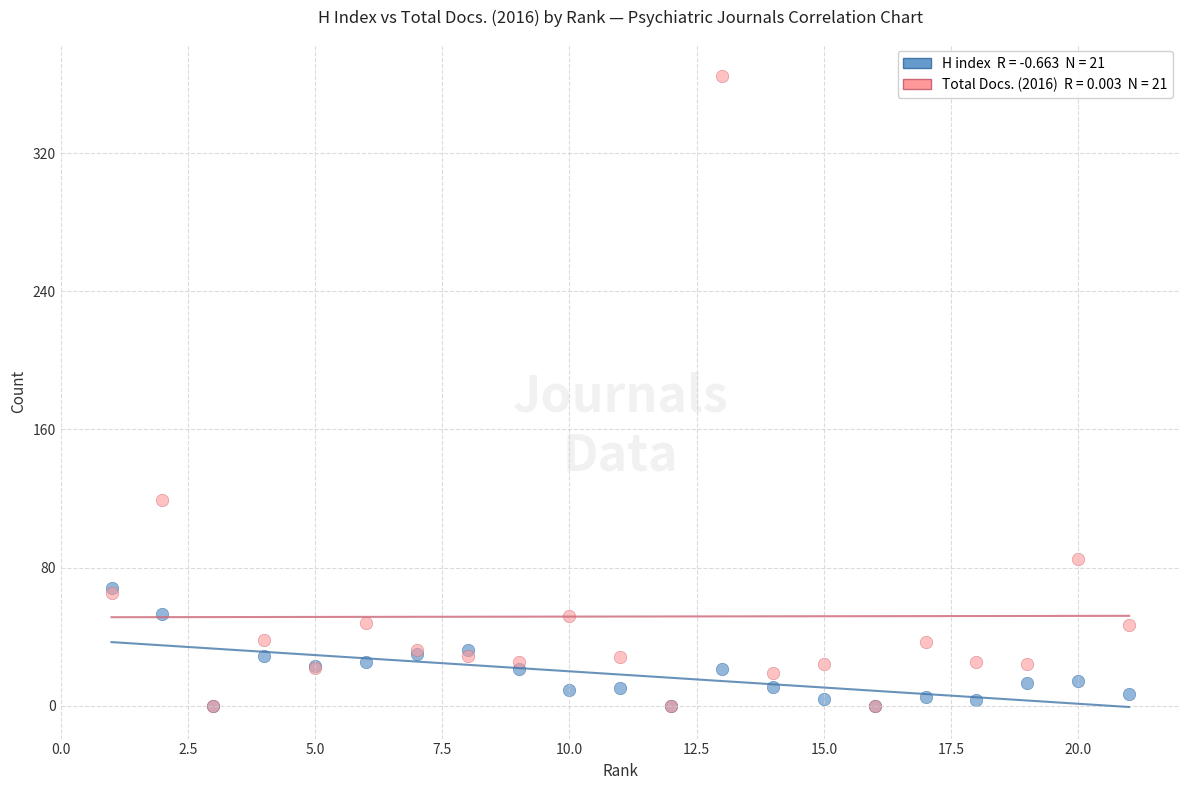

Across all series, what Y value is closest to 182?

119